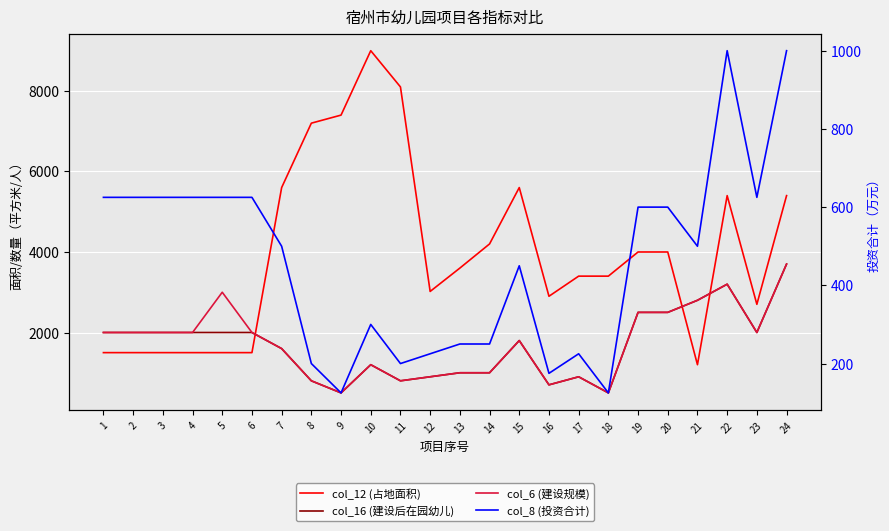

The col_16 (建设后在园幼儿) series shows 900 at 12. True or false?

True